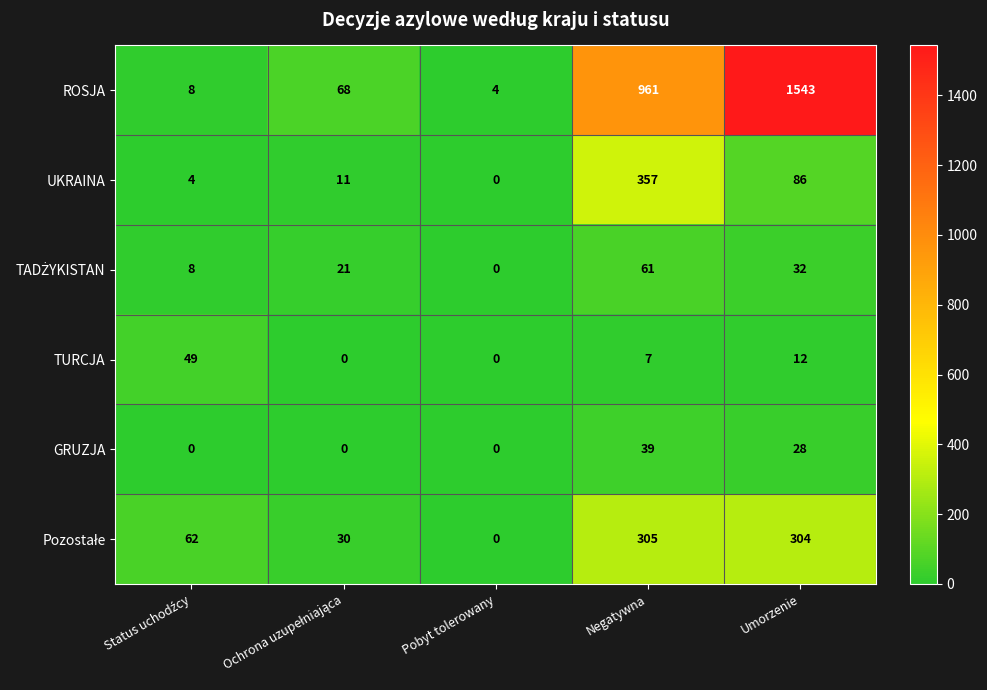

At how many categories does at least one series exceed 1423?

1